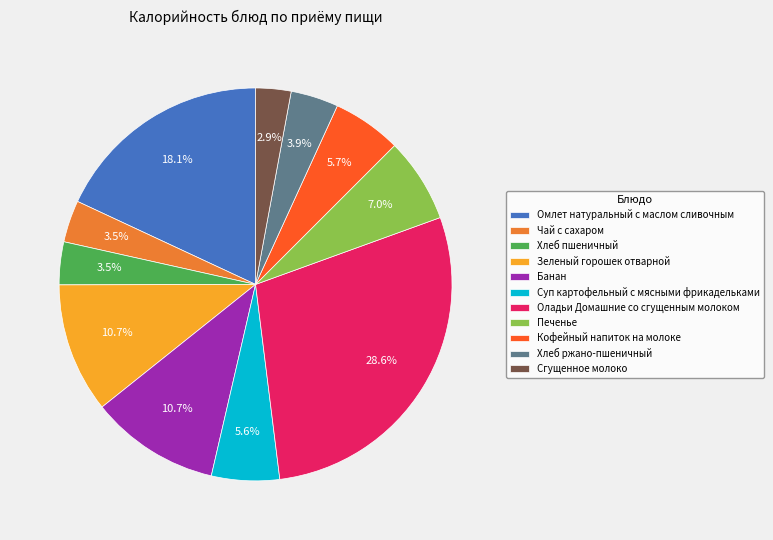

Do Кофейный напиток на молоке and Хлеб пшеничный together represent more than half of the pie?

No